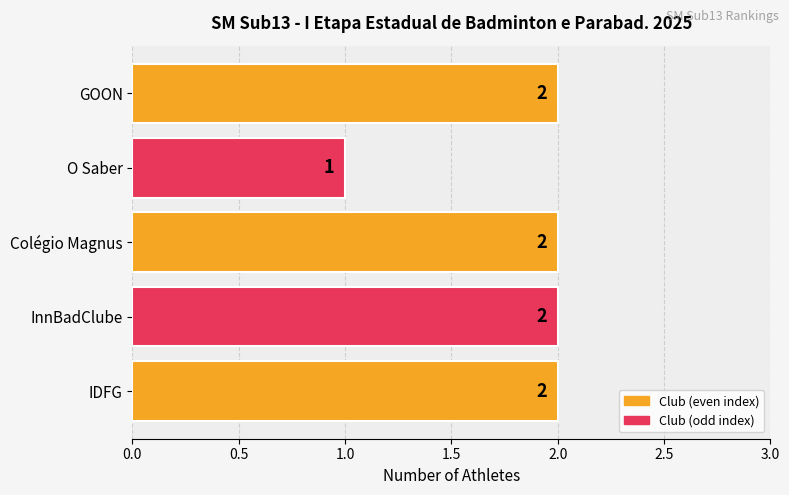

Is it true that the value at IDFG is 3?

False